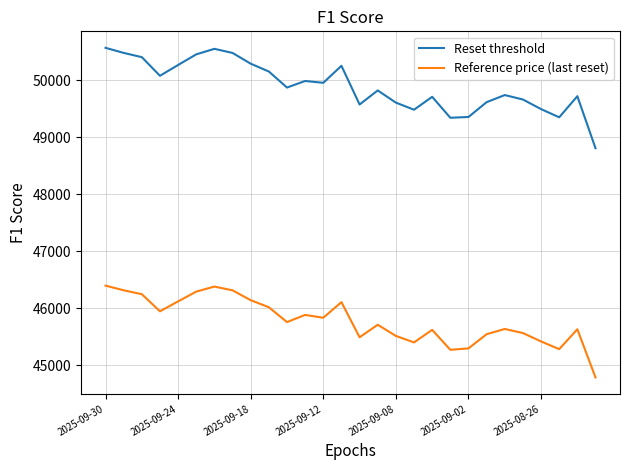

List the series in order of their overall mean, highest first.

Reset threshold, Reference price (last reset)